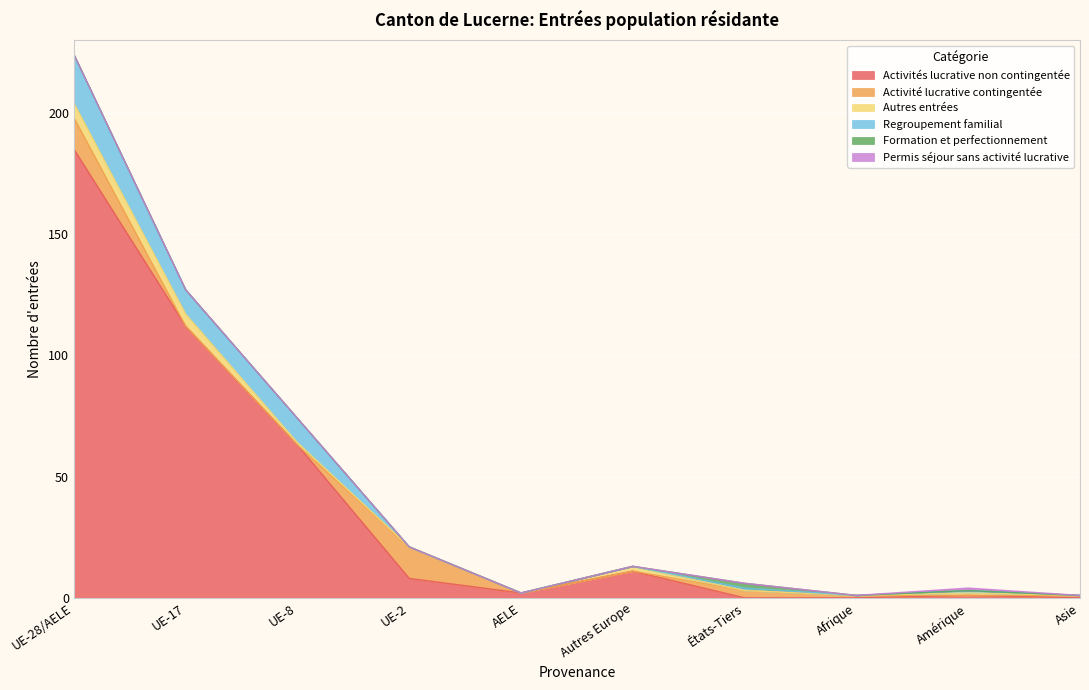

Count the Formation et perfectionnement values in the range 0 to 1.

9